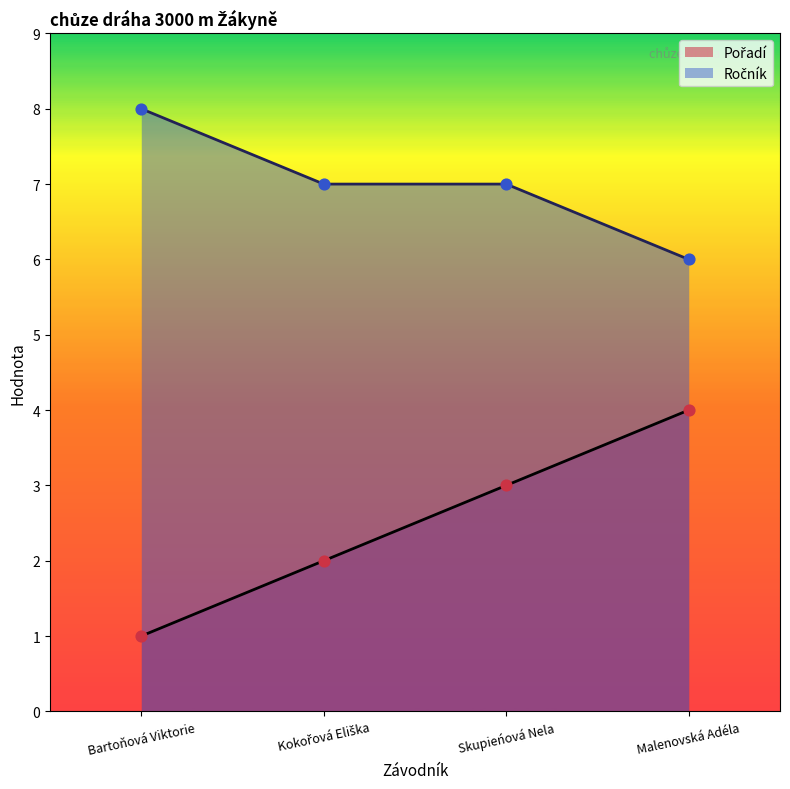

Which series contains the highest Y value?

Ročník